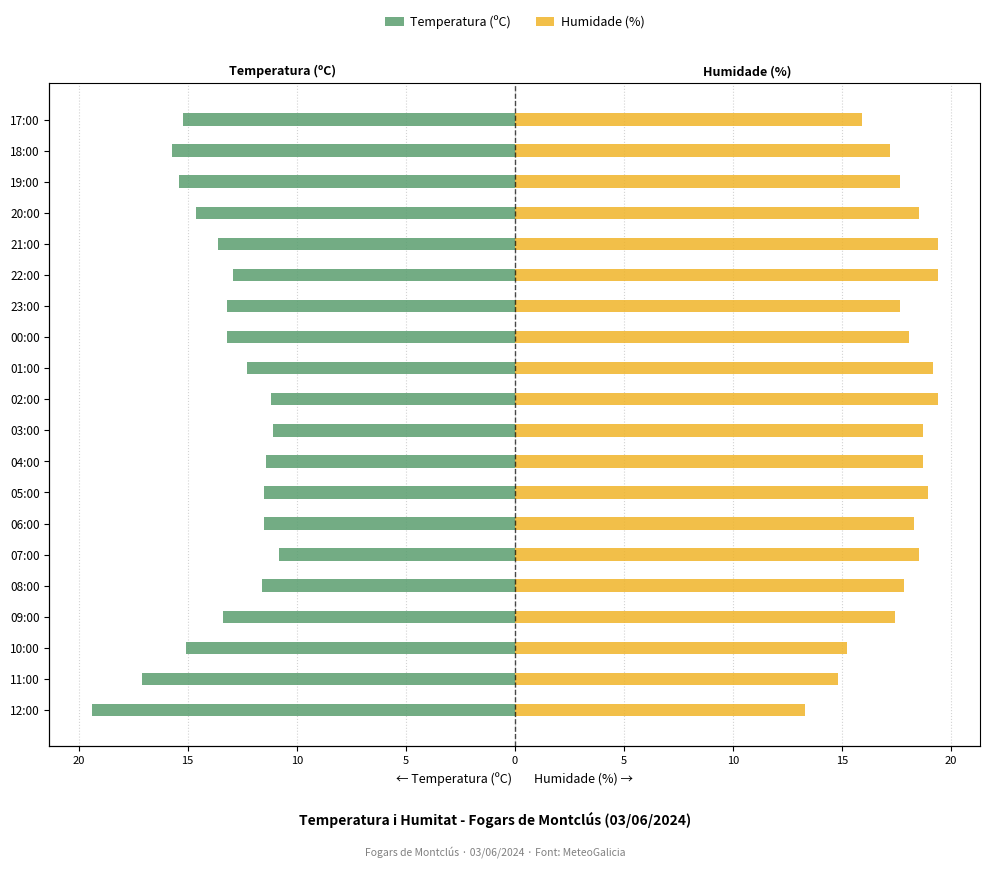

What is the difference between the maximum and minimum values in the Humidade (%) series?

6.1